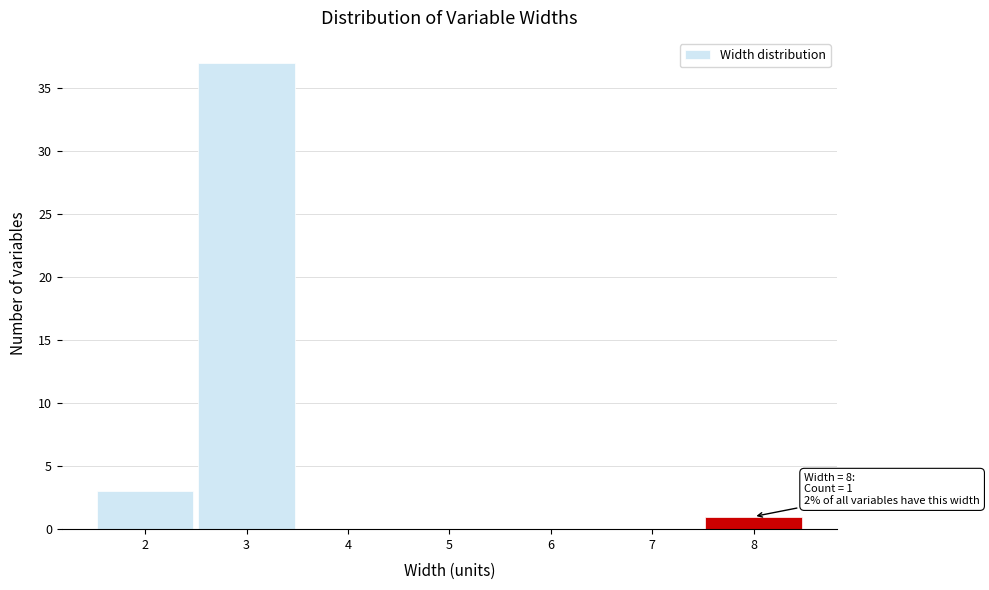

Which range on the x-axis has the tallest bar?

2.5 to 3.5